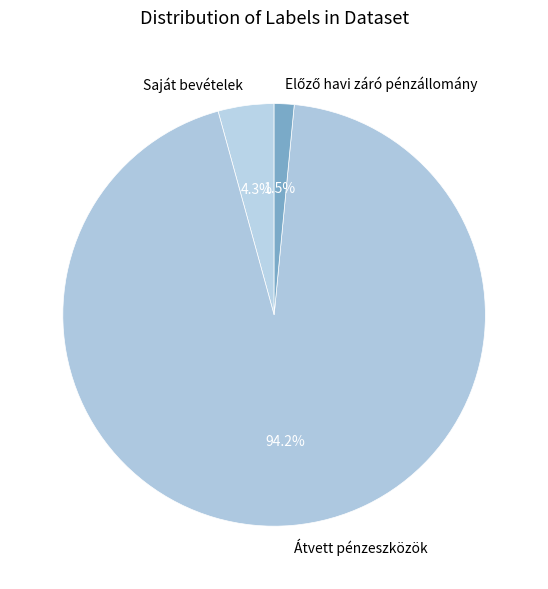

Between Átvett pénzeszközök and Saját bevételek, which is larger?

Átvett pénzeszközök